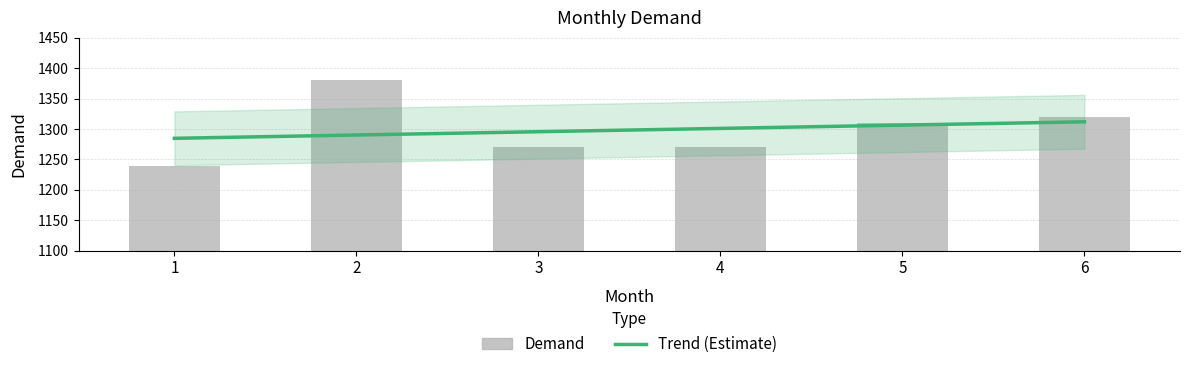

What is the sum of all values?

7790